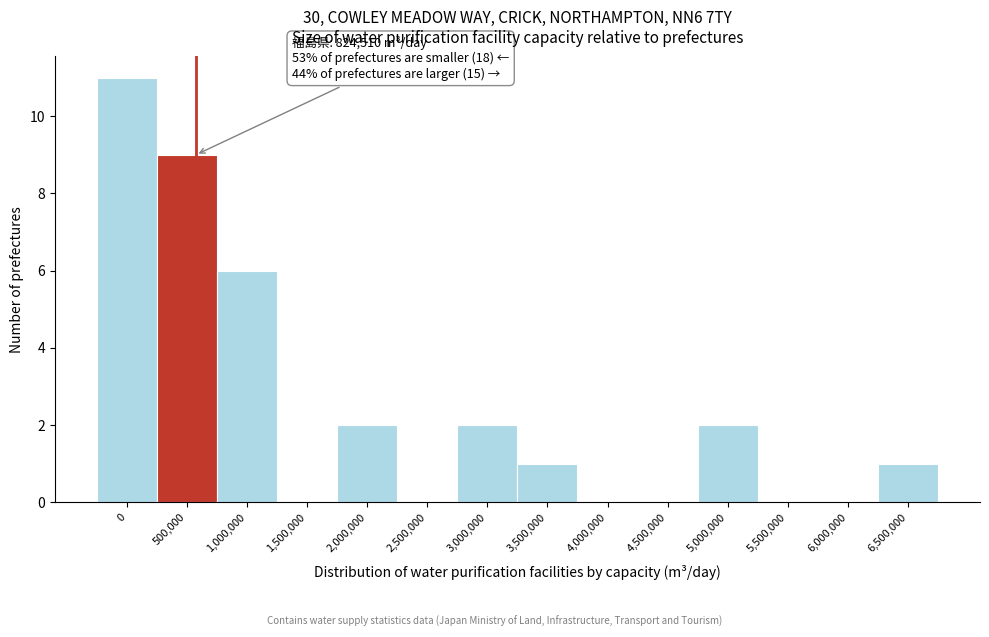

Reading right to left, extract all data points from this chart.

6,500,000=1	6,000,000=0	5,500,000=0	5,000,000=2	4,500,000=0	4,000,000=0	3,500,000=1	3,000,000=2	2,500,000=0	2,000,000=2	1,500,000=0	1,000,000=6	500,000=9	0=11